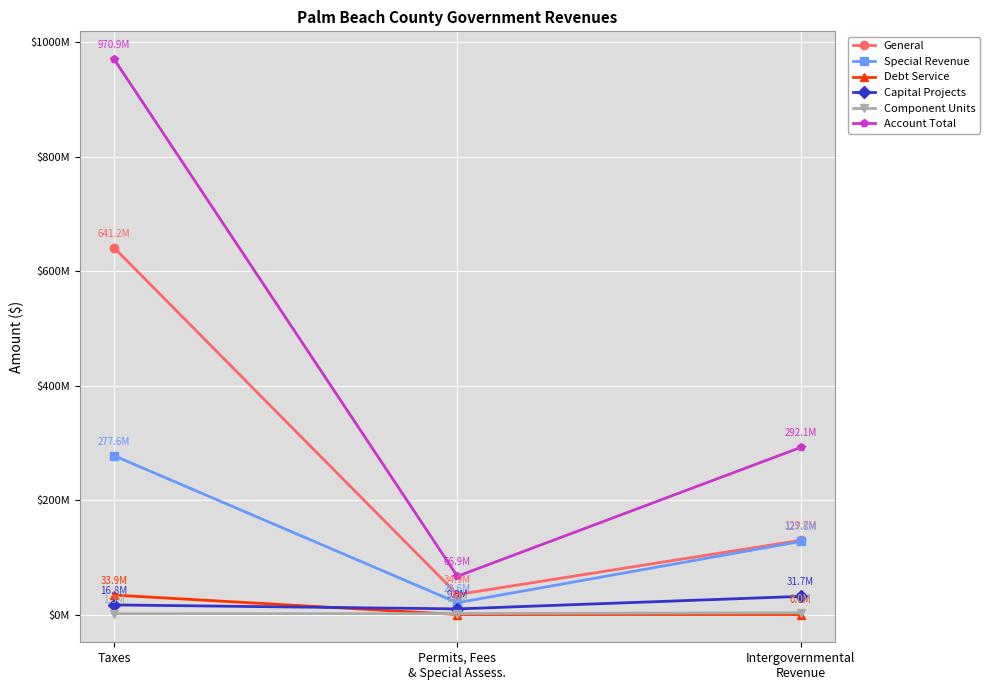

True or false: Account Total has a value of 452992815 at Intergovernmental
Revenue.

False